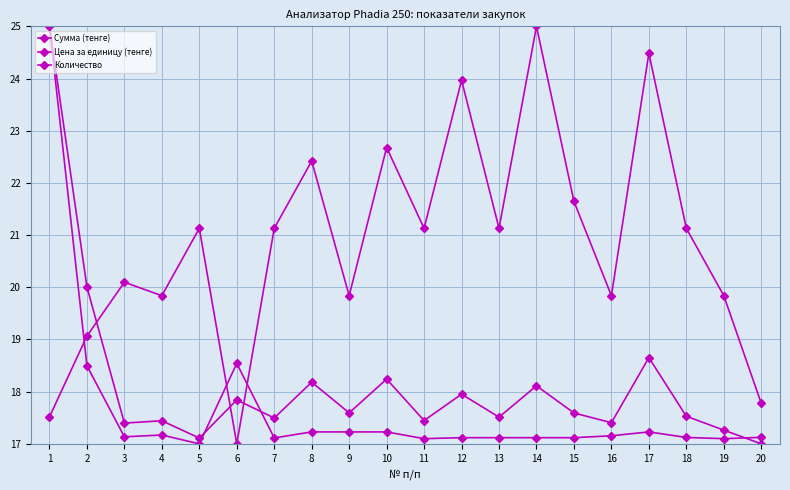

How many lines are shown in the chart?

3